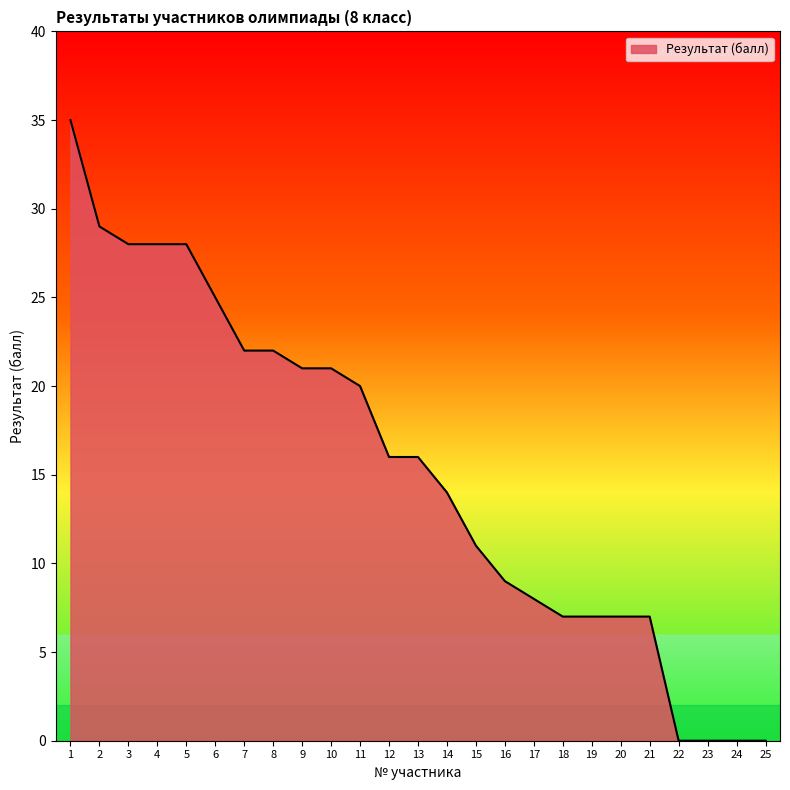

What is the difference between the values at 19 and 3?

21